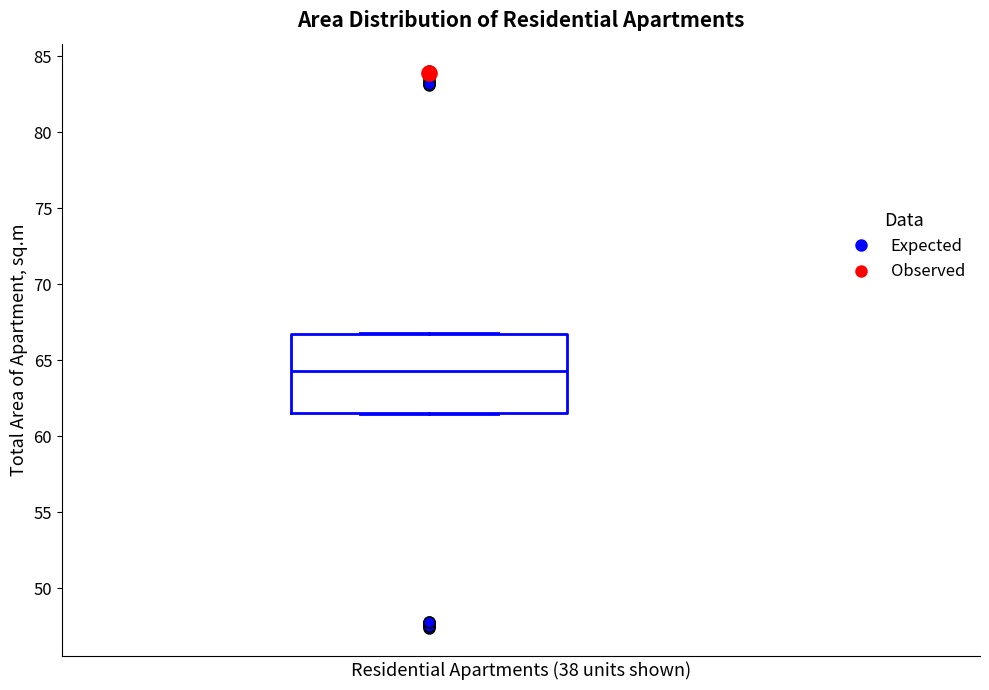

Where is the upper edge of the box on the y-axis? The values are not printed on the chart, so give them approximately, as read against the axis.

66.5